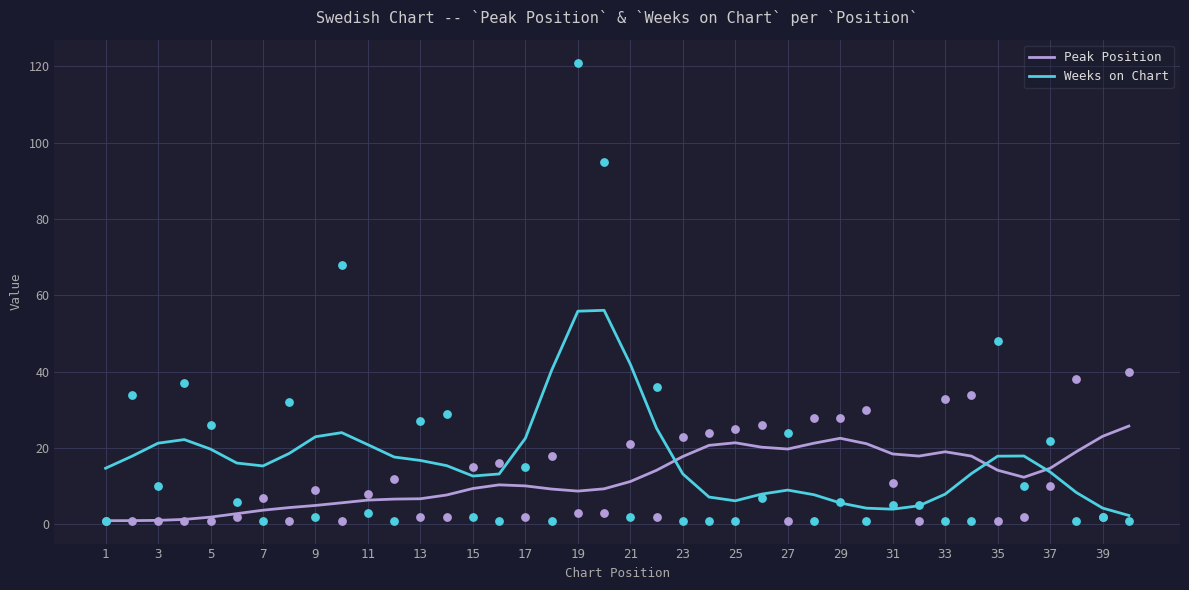

At how many categories does at least one series exceed 49?

2